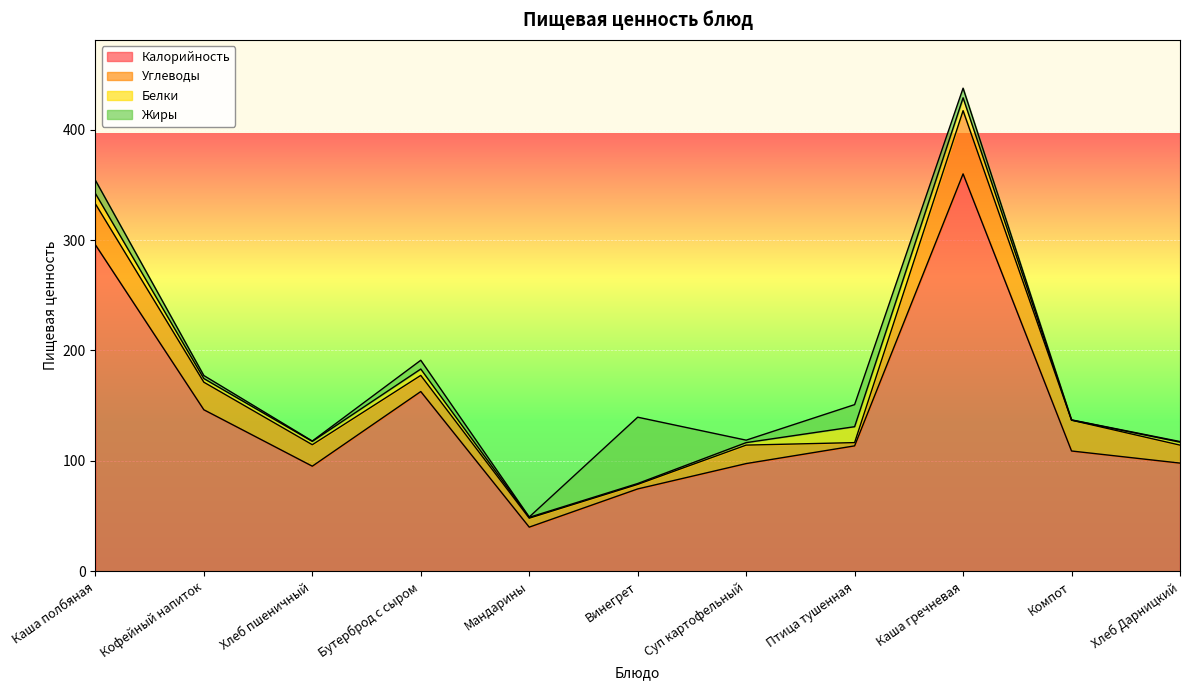

Reading right to left, list all the values displayed in this chart.

Калорийность: Хлеб Дарницкий=98.0	Компот=109.0	Каша гречневая=359.9	Птица тушенная=113.6	Суп картофельный=97.6	Винегрет=74.6	Мандарины=40.0	Бутерброд с сыром=162.8	Хлеб пшеничный=95.2	Кофейный напиток=146.3	Каша полбяная=295.7
Белки: Хлеб Дарницкий=2.7	Компот=0.2	Каша гречневая=11.7	Птица тушенная=14.4	Суп картофельный=2.2	Винегрет=0.8	Мандарины=0.8	Бутерброд с сыром=5.8	Хлеб пшеничный=3.0	Кофейный напиток=3.3	Каша полбяная=9.4
Жиры: Хлеб Дарницкий=0.5	Компот=0.2	Каша гречневая=8.7	Птица тушенная=20.0	Суп картофельный=2.2	Винегрет=60.1	Мандарины=0.3	Бутерброд с сыром=8.0	Хлеб пшеничный=0.3	Кофейный напиток=2.7	Каша полбяная=11.9
Углеводы: Хлеб Дарницкий=16.3	Компот=27.9	Каша гречневая=57.3	Птица тушенная=3.0	Суп картофельный=16.7	Винегрет=4.1	Мандарины=8.1	Бутерброд с сыром=14.6	Хлеб пшеничный=19.4	Кофейный напиток=25.0	Каша полбяная=37.1